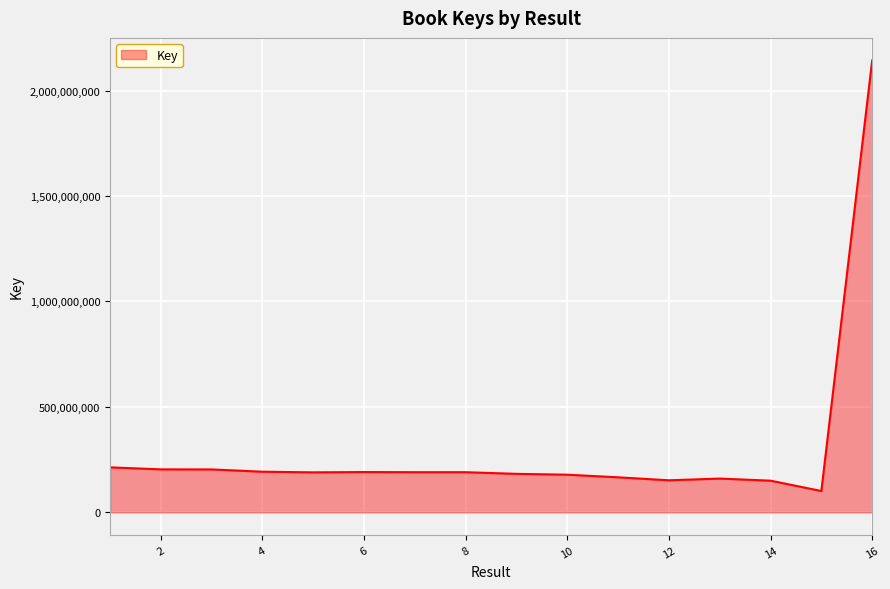

What is the difference between the maximum and minimum values?

2041652983